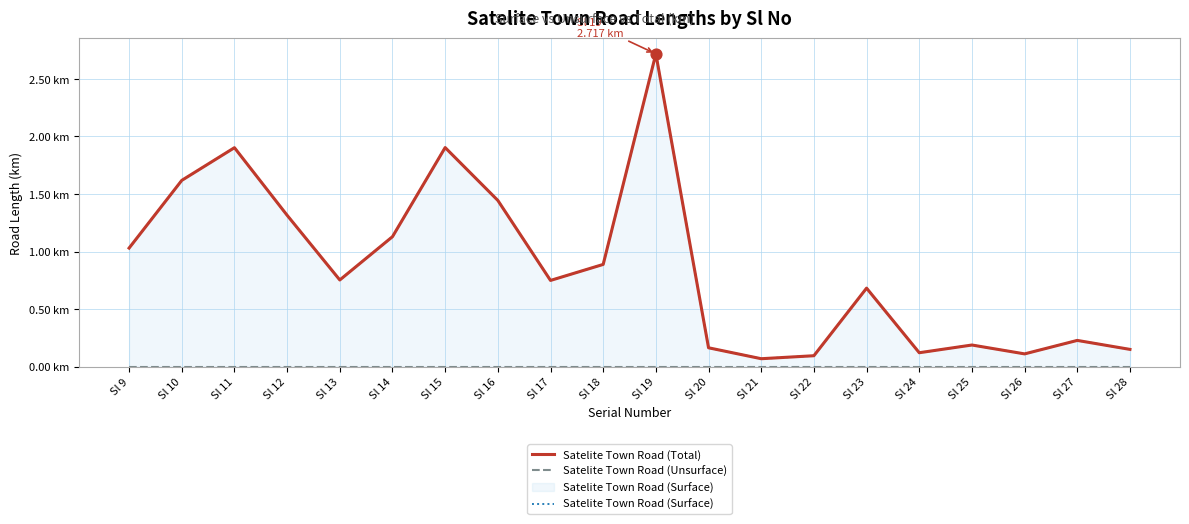

At which category is the sum across all series the highest?

Sl 19